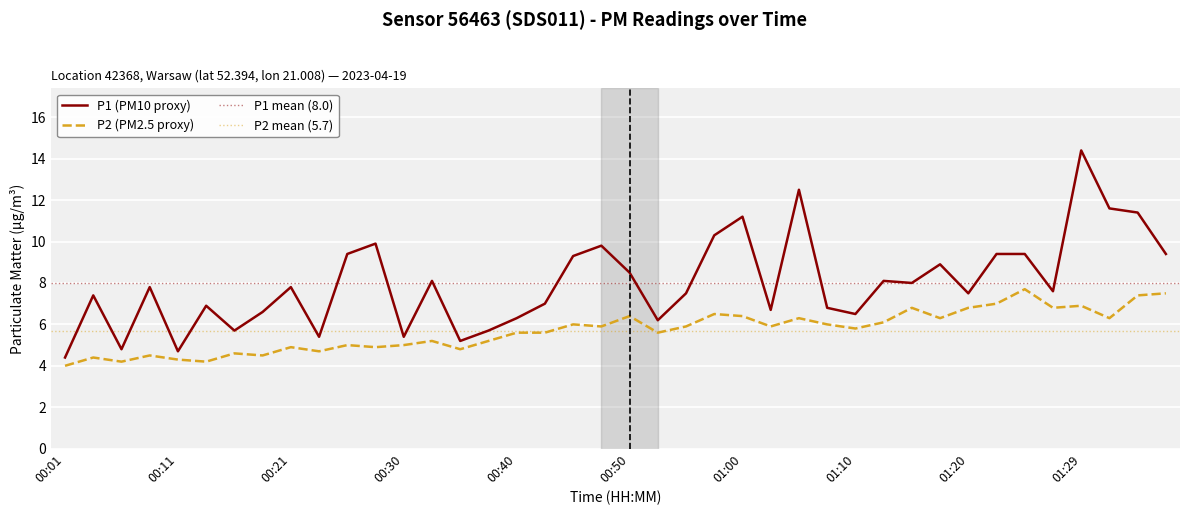

Reading left to right, what are all the values shown in this chart?

P1: 4.4	7.4	4.8	7.8	4.7	6.9	5.7	6.6	7.8	5.4	9.4	9.9	5.4	8.1	5.2	5.7	6.3	7.0	9.3	9.8	8.5	6.2	7.5	10.3	11.2	6.7	12.5	6.8	6.5	8.1	8.0	8.9	7.5	9.4	9.4	7.6	14.4	11.6	11.4	9.4
P2: 4.0	4.4	4.2	4.5	4.3	4.2	4.6	4.5	4.9	4.7	5.0	4.9	5.0	5.2	4.8	5.2	5.6	5.6	6.0	5.9	6.4	5.6	5.9	6.5	6.4	5.9	6.3	6.0	5.8	6.1	6.8	6.3	6.8	7.0	7.7	6.8	6.9	6.3	7.4	7.5